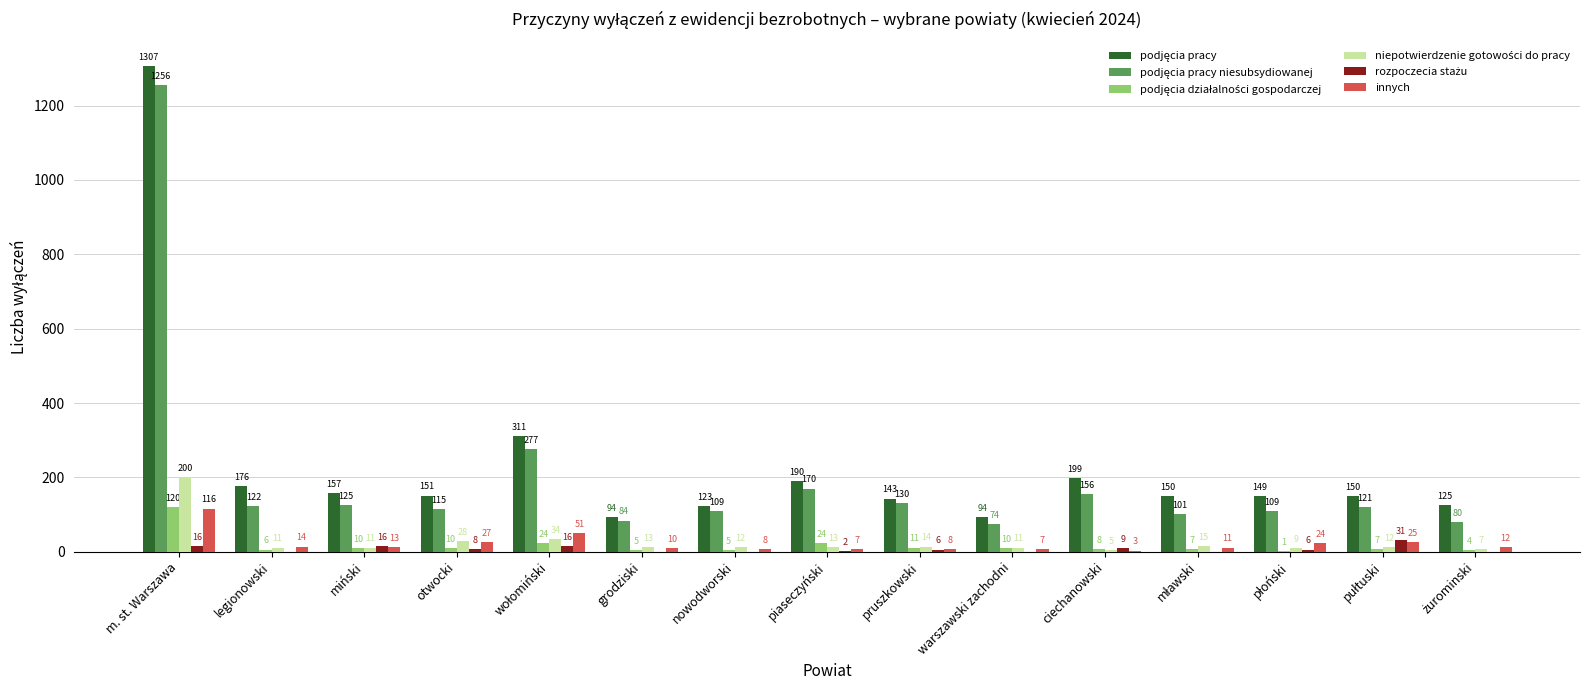

At which category is the sum across all series the highest?

m. st. Warszawa